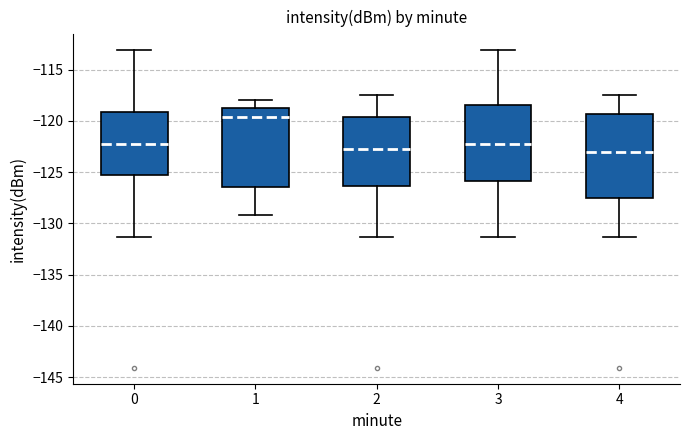

Reading left to right, read every box against the y-axis: the position of its median line, the range the box covers, and the ends of its whiskers. The values are not printed on the chart, so give them approximately, as read against the axis.

0: median -122.0, box -125.5 to -119.0, whiskers -131.5 to -113.0
1: median -119.5, box -126.5 to -119.0, whiskers -129.0 to -118.0
2: median -122.5, box -126.5 to -119.5, whiskers -131.5 to -117.5
3: median -122.0, box -126.0 to -118.5, whiskers -131.5 to -113.0
4: median -123.0, box -127.5 to -119.5, whiskers -131.5 to -117.5